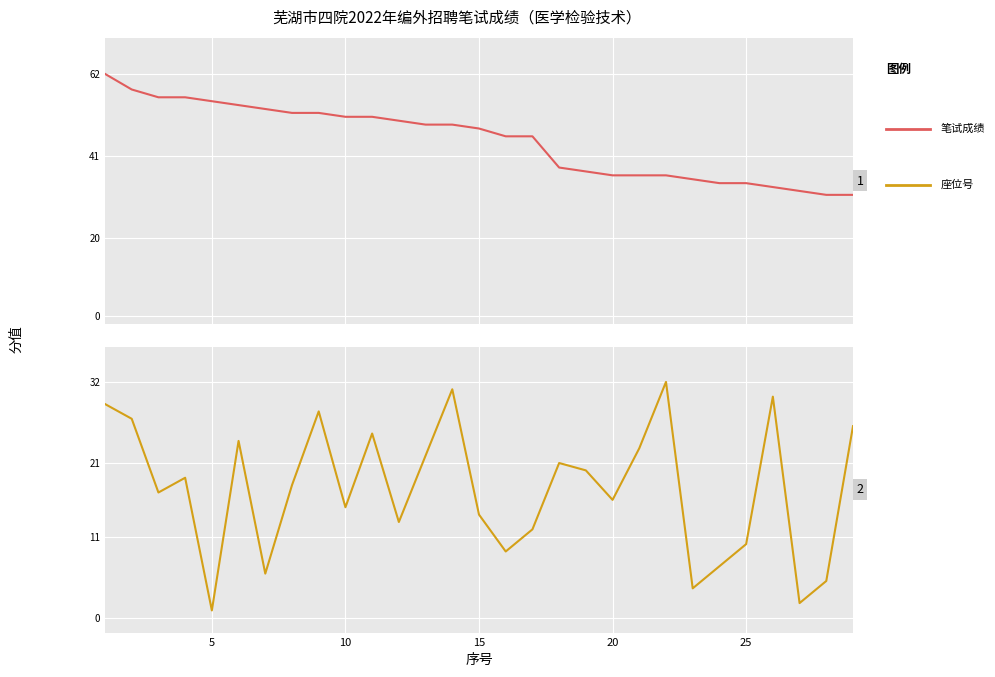

True or false: 笔试成绩 and 座位号 cross at least once.

False